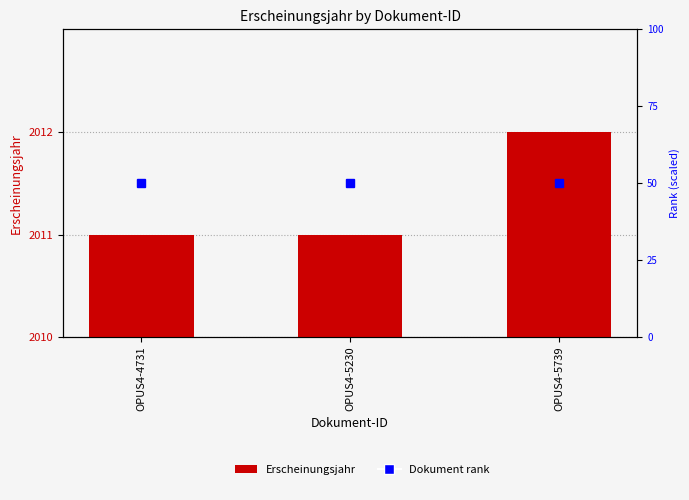

The value at OPUS4-5230 is 2011. True or false?

True